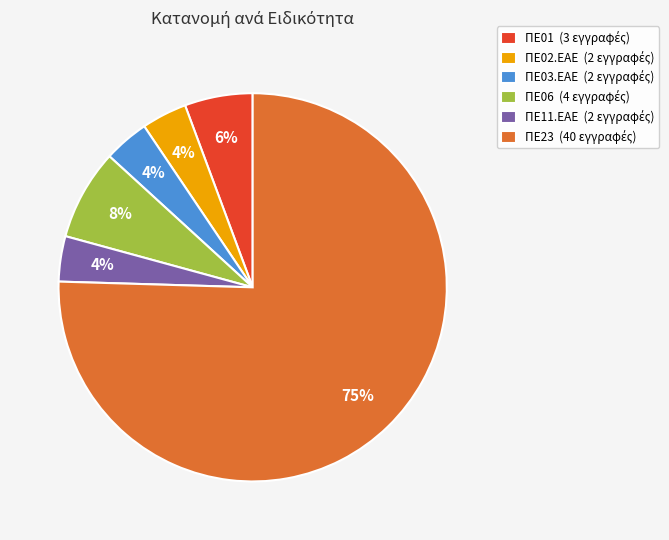

Does any single category account for the majority?

Yes